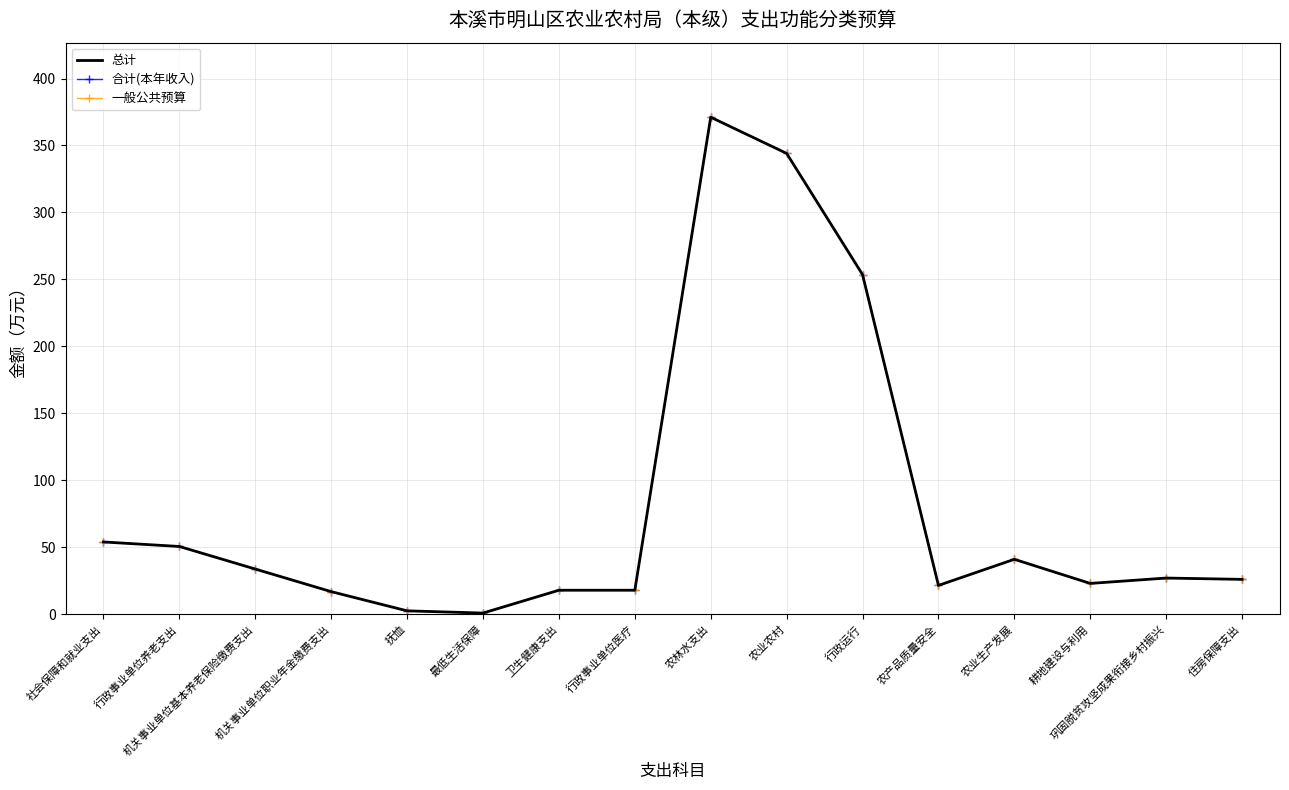

What is the sum of the 总计 values at 行政运行 and 卫生健康支出?

271.5